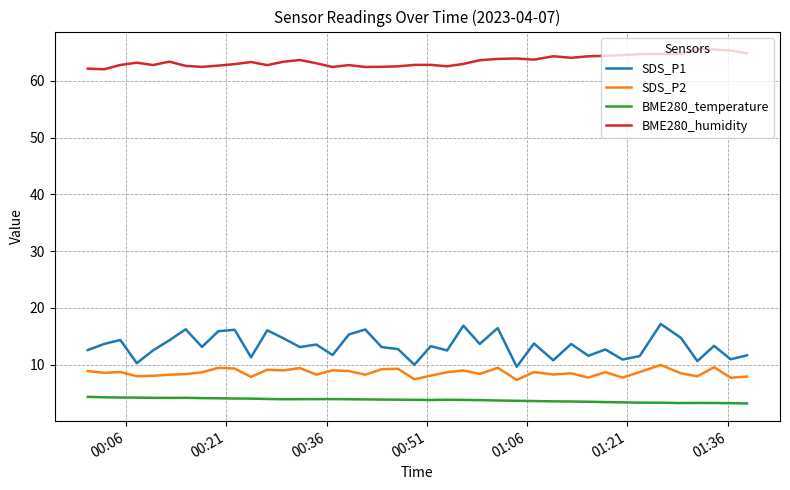

List the series in order of their peak value, highest first.

BME280_humidity, SDS_P1, SDS_P2, BME280_temperature